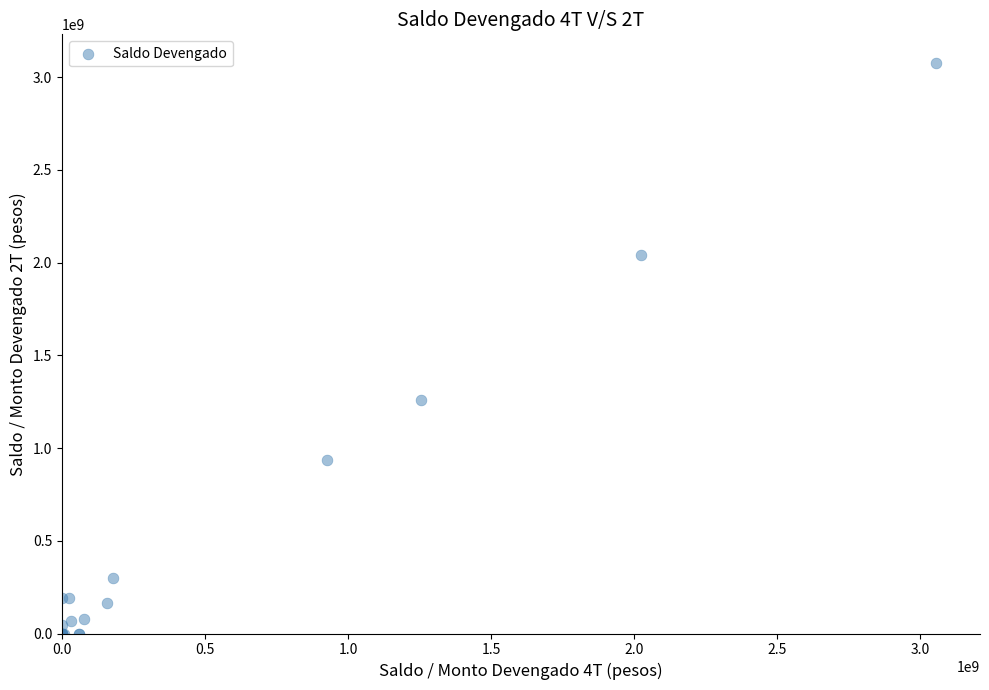

What Y value in the scatter plot is closest to 1538184378?

1256661589.0